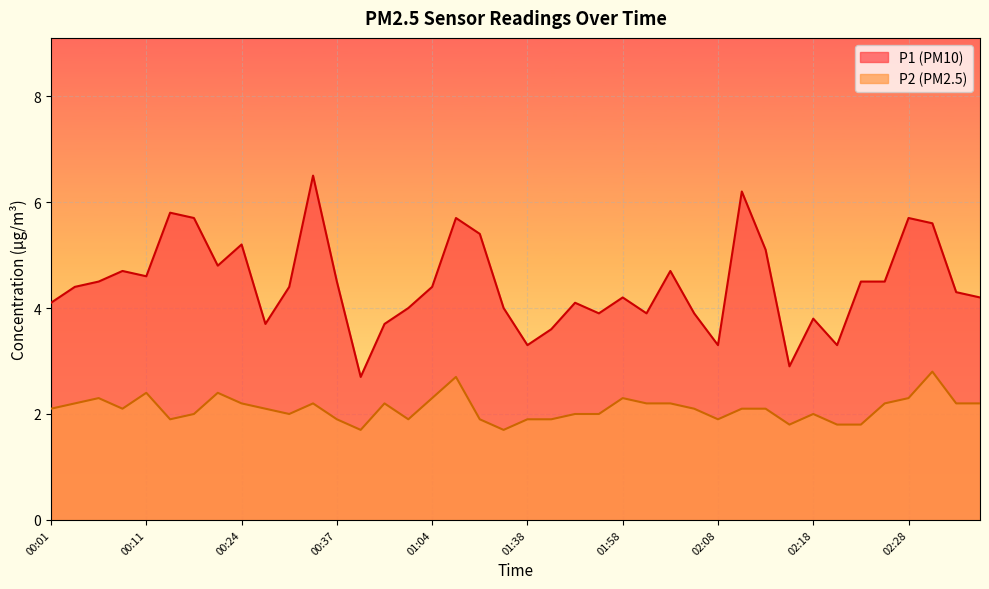

Reading right to left, what are all the values shown in this chart?

P1: 4.2	4.3	5.6	5.7	4.5	4.5	3.3	3.8	2.9	5.1	6.2	3.3	3.9	4.7	3.9	4.2	3.9	4.1	3.6	3.3	4.0	5.4	5.7	4.4	4.0	3.7	2.7	4.5	6.5	4.4	3.7	5.2	4.8	5.7	5.8	4.6	4.7	4.5	4.4	4.1
P2: 2.2	2.2	2.8	2.3	2.2	1.8	1.8	2.0	1.8	2.1	2.1	1.9	2.1	2.2	2.2	2.3	2.0	2.0	1.9	1.9	1.7	1.9	2.7	2.3	1.9	2.2	1.7	1.9	2.2	2.0	2.1	2.2	2.4	2.0	1.9	2.4	2.1	2.3	2.2	2.1